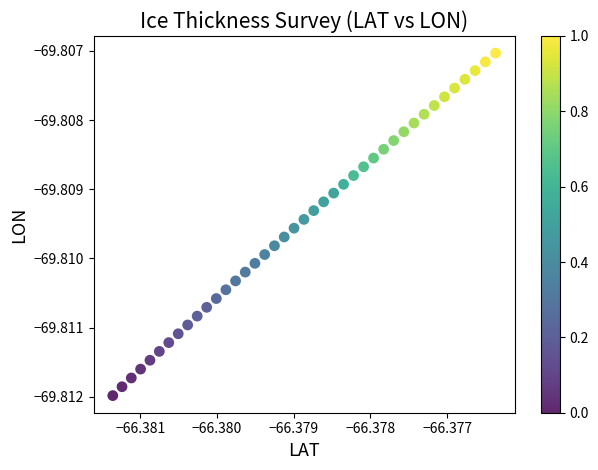

How many points are shown in the scatter plot?

40